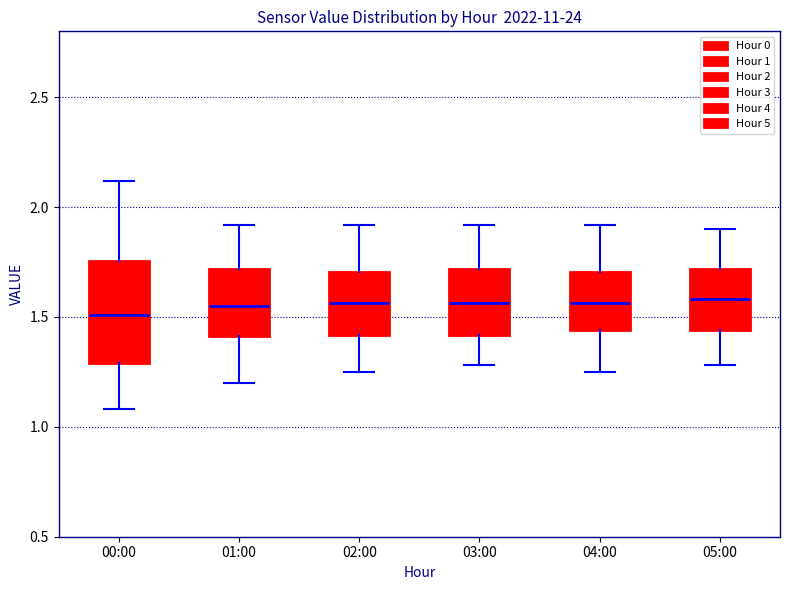

Reading left to right, transcribe this box plot: for each box, give where its median line is, the range the box spans, and where its two whiskers end, as read against the y-axis. The values are not printed on the chart, so give them approximately, as read against the axis.

00:00: median 1.50, box 1.30 to 1.75, whiskers 1.10 to 2.10
01:00: median 1.55, box 1.40 to 1.70, whiskers 1.20 to 1.90
02:00: median 1.55, box 1.40 to 1.70, whiskers 1.25 to 1.90
03:00: median 1.55, box 1.40 to 1.70, whiskers 1.30 to 1.90
04:00: median 1.55, box 1.45 to 1.70, whiskers 1.25 to 1.90
05:00: median 1.60, box 1.45 to 1.70, whiskers 1.30 to 1.90